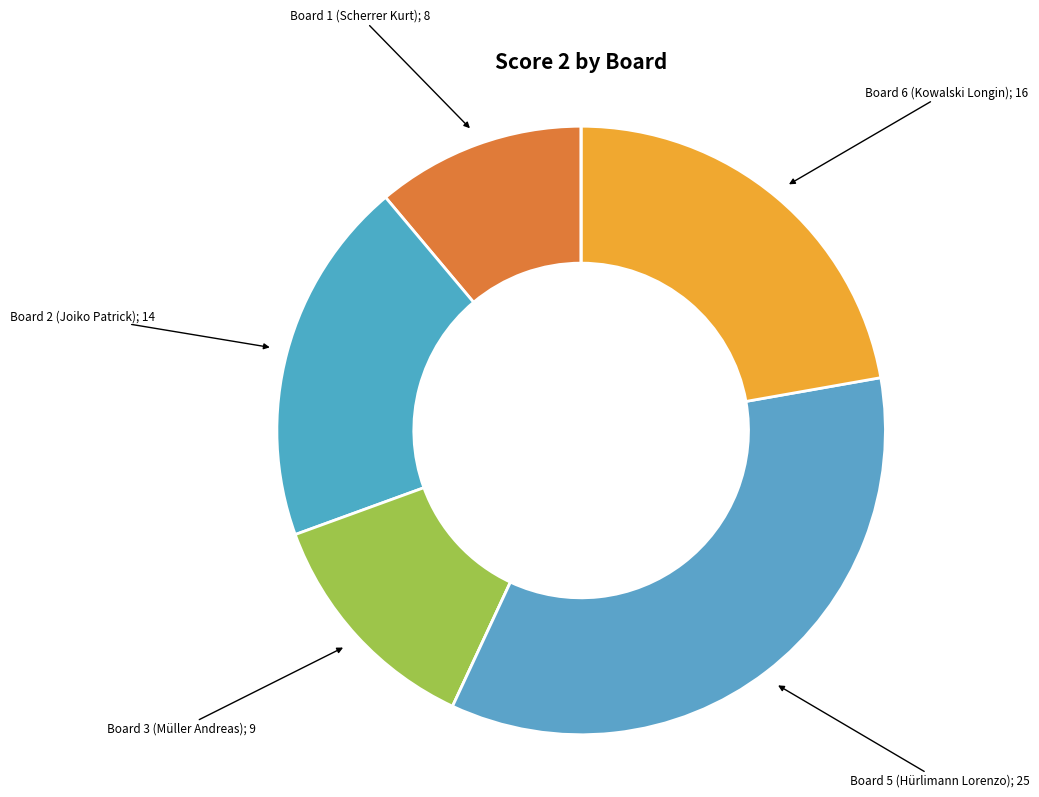

To the nearest percent, what is the average slice percentage?

14%